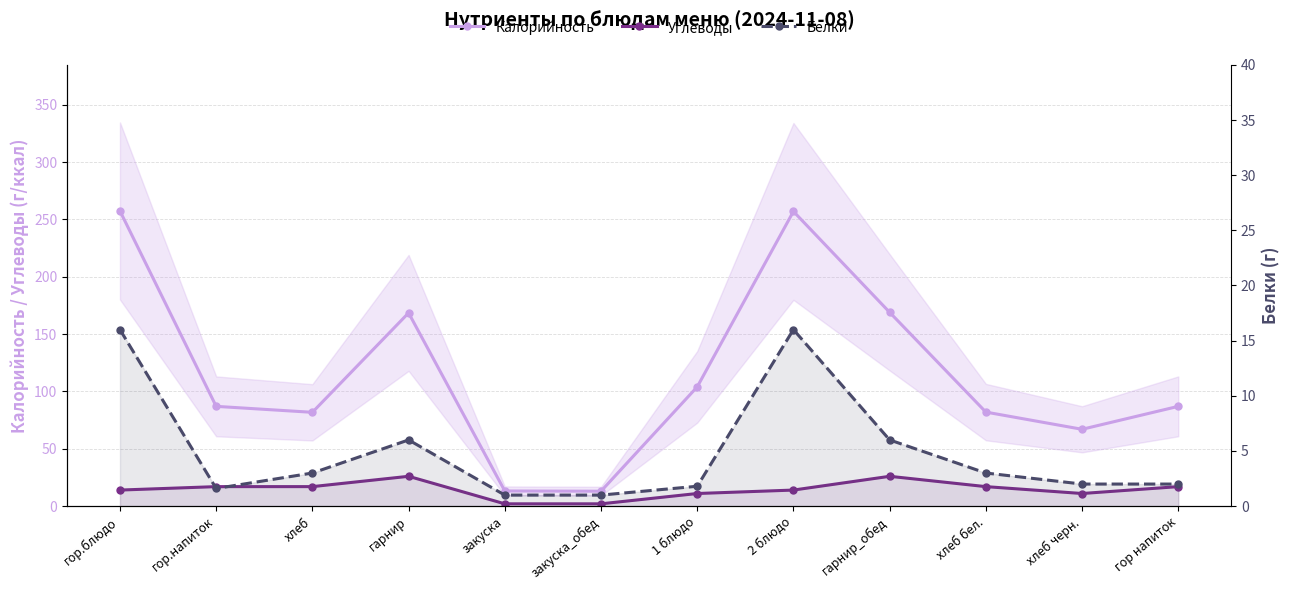

What is the value of the Белки point at the 3rd from the left?

3.0